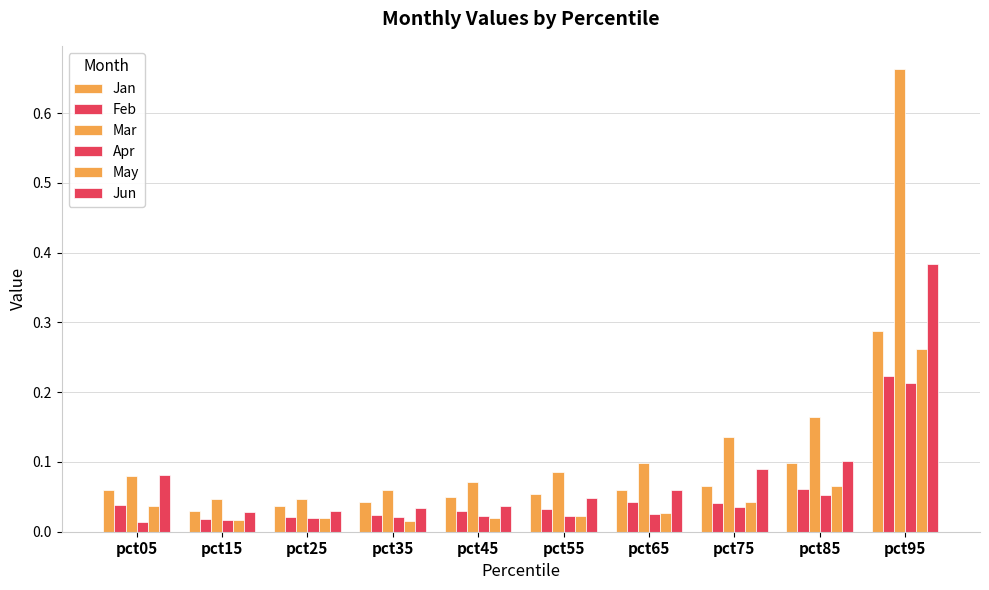

List the labels in order of Apr value, largest first.

pct95, pct85, pct75, pct65, pct45, pct55, pct35, pct25, pct15, pct05